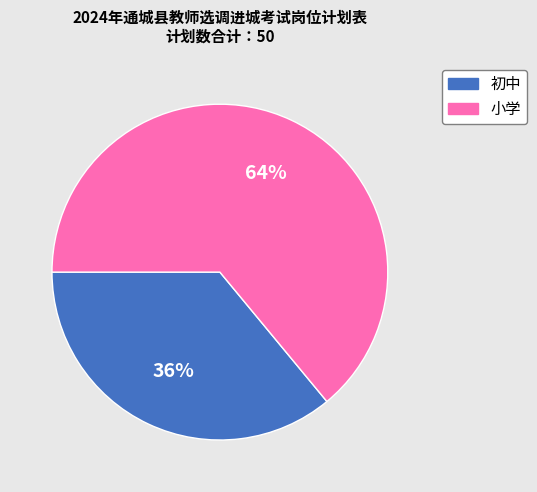

Between 小学 and 初中, which is larger?

小学